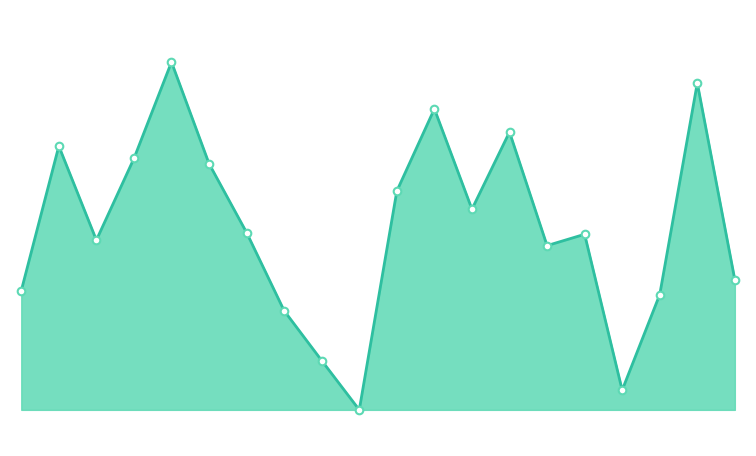

Does the chart have visible grid lines?

No